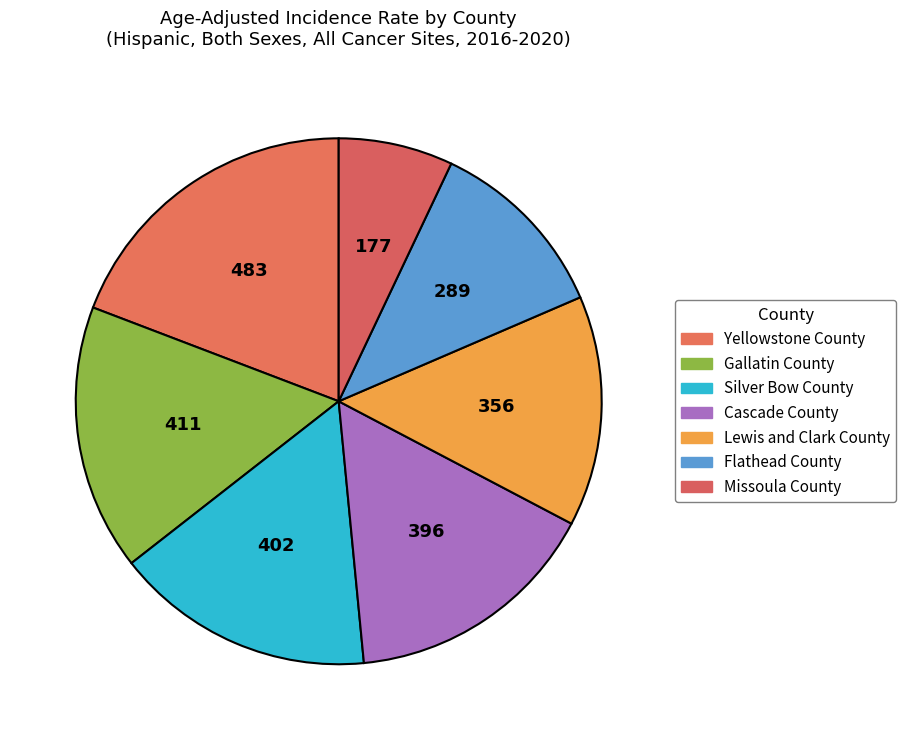

Count the number of slices in the pie.

7